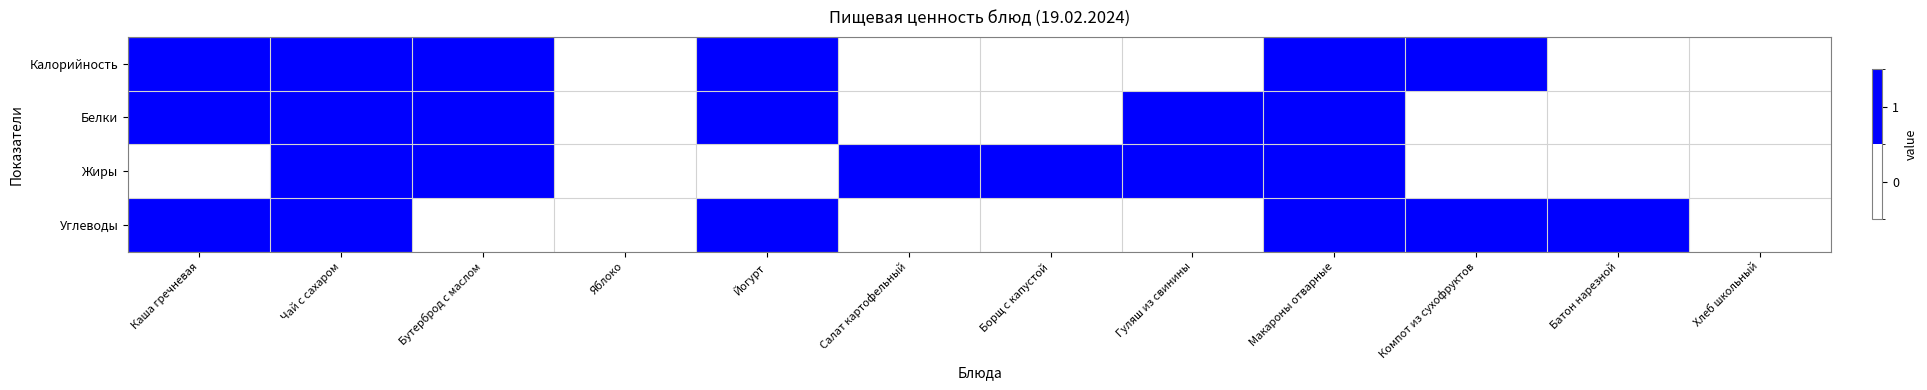

Reading right to left, transcribe all the data shown in this chart.

Калорийность: Хлеб школьный=0	Батон нарезной=0	Компот из сухофруктов=1	Макароны отварные=1	Гуляш из свинины=0	Борщ с капустой=0	Салат картофельный=0	Йогурт=1	Яблоко=0	Бутерброд с маслом=1	Чай с сахаром=1	Каша гречневая=1
Белки: Хлеб школьный=0	Батон нарезной=0	Компот из сухофруктов=0	Макароны отварные=1	Гуляш из свинины=1	Борщ с капустой=0	Салат картофельный=0	Йогурт=1	Яблоко=0	Бутерброд с маслом=1	Чай с сахаром=1	Каша гречневая=1
Жиры: Хлеб школьный=0	Батон нарезной=0	Компот из сухофруктов=0	Макароны отварные=1	Гуляш из свинины=1	Борщ с капустой=1	Салат картофельный=1	Йогурт=0	Яблоко=0	Бутерброд с маслом=1	Чай с сахаром=1	Каша гречневая=0
Углеводы: Хлеб школьный=0	Батон нарезной=1	Компот из сухофруктов=1	Макароны отварные=1	Гуляш из свинины=0	Борщ с капустой=0	Салат картофельный=0	Йогурт=1	Яблоко=0	Бутерброд с маслом=0	Чай с сахаром=1	Каша гречневая=1